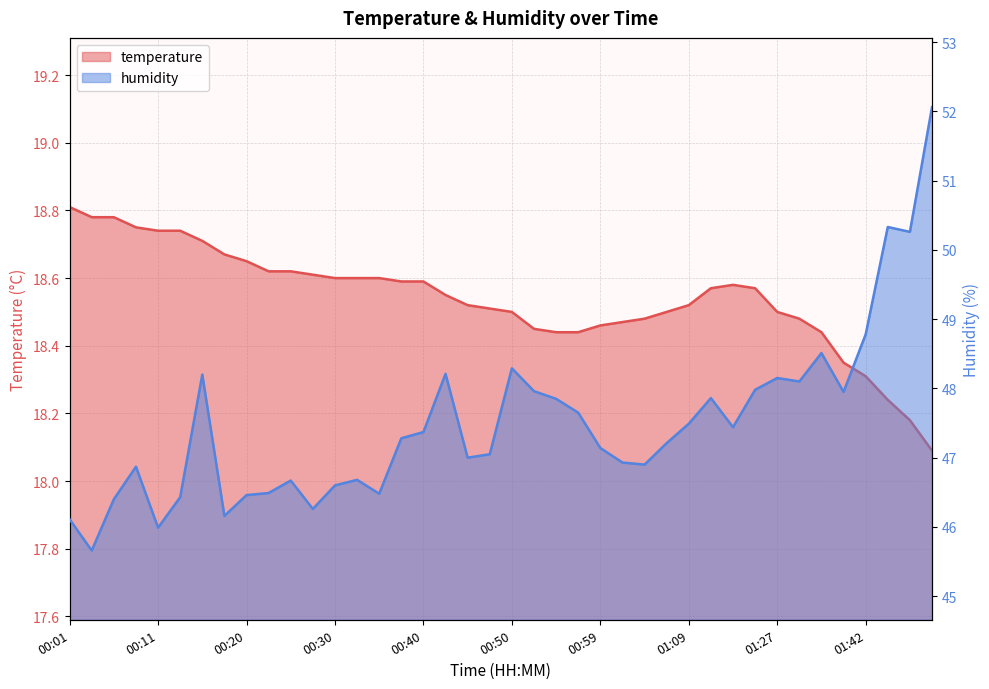

How many data points does each series have?

40